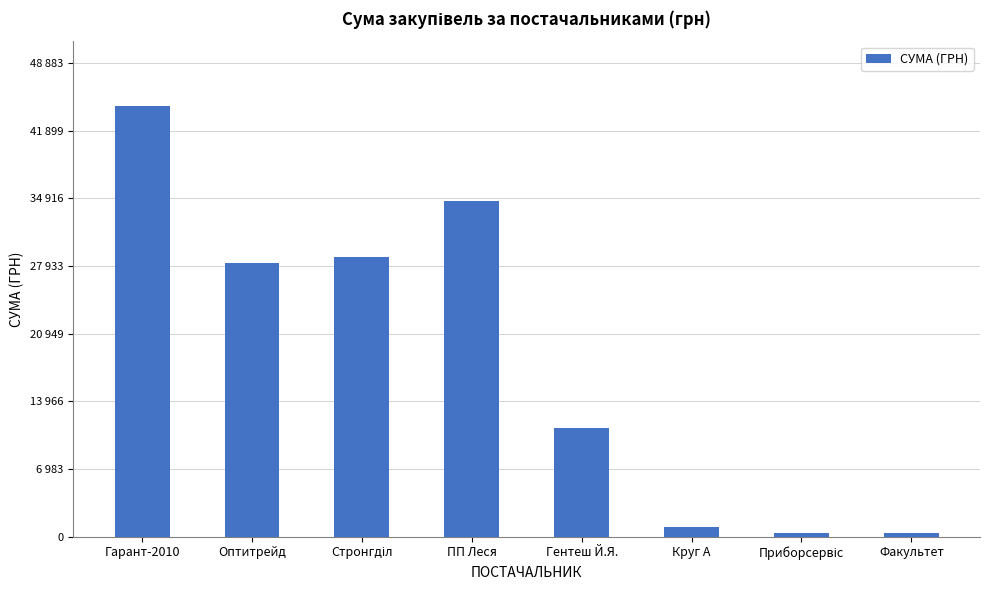

What is the change in value from Стронгділ to Гентеш Й.Я.?

-17714.0